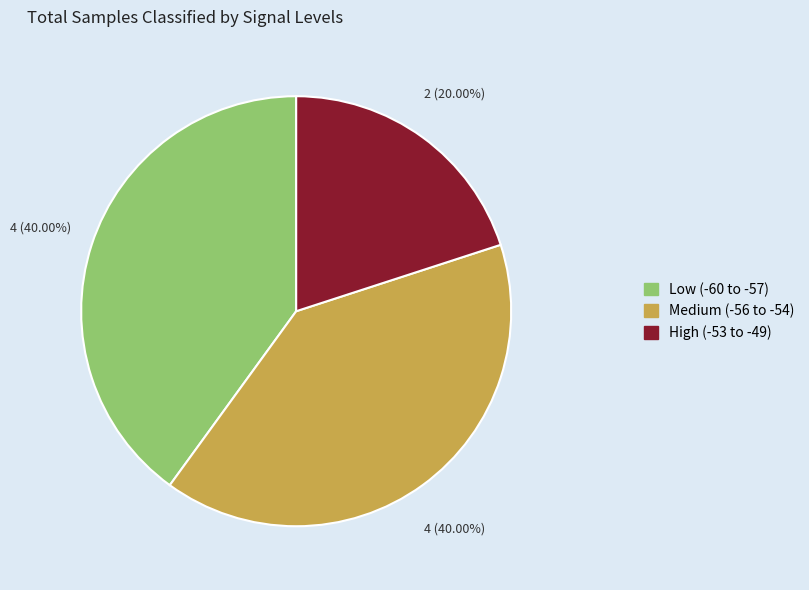

Is there a majority slice in this chart?

No